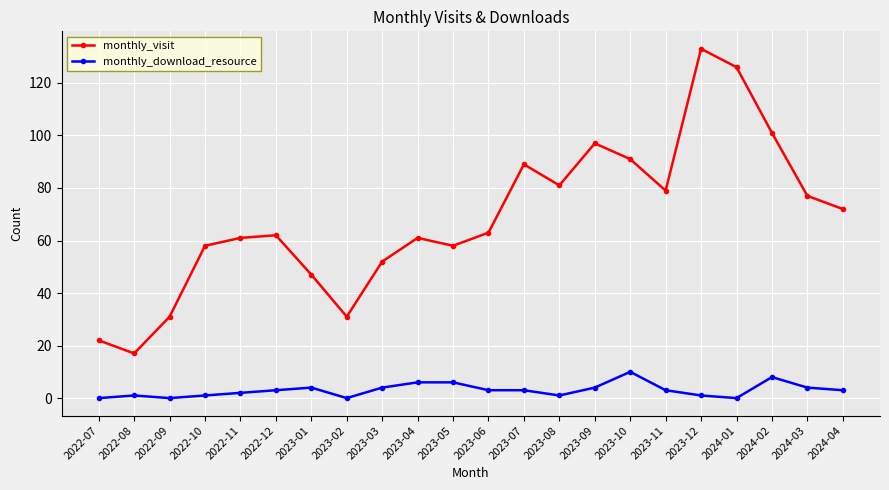

True or false: monthly_visit has a value of 127 at 2023-08.

False